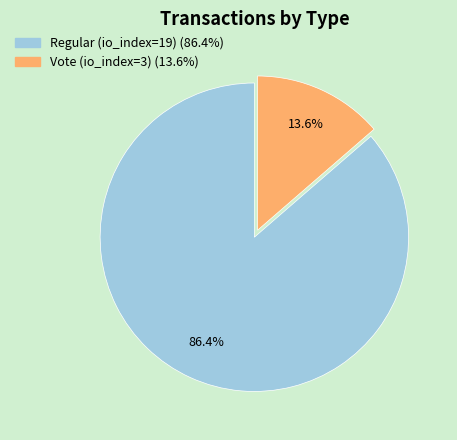

Count the number of slices in the pie.

2